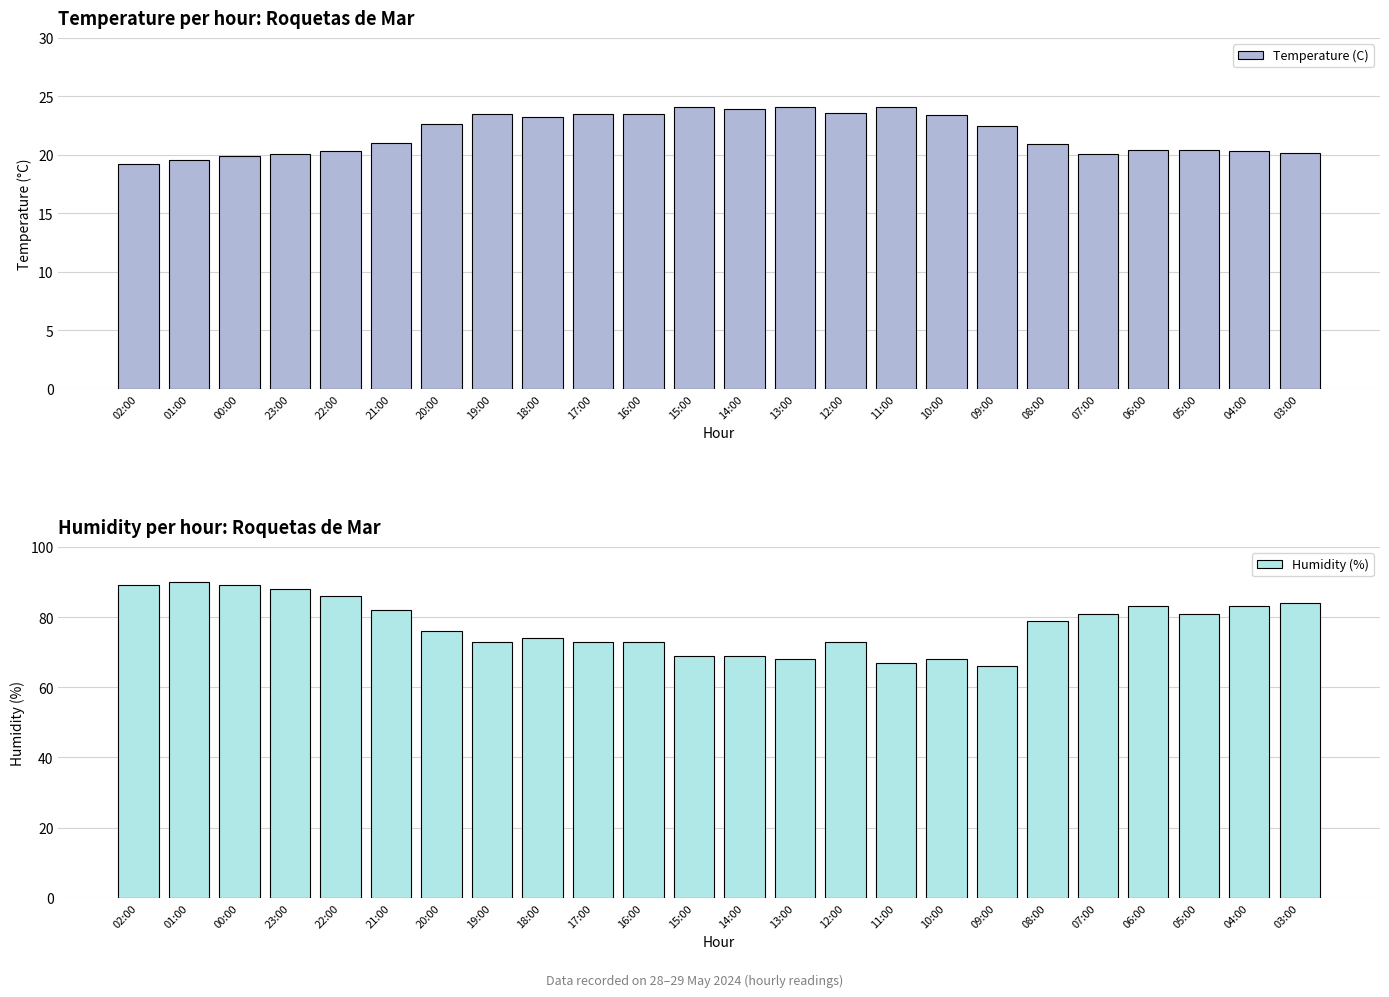

Is it true that Humidity (%) equals 68.0 at 10:00?

True